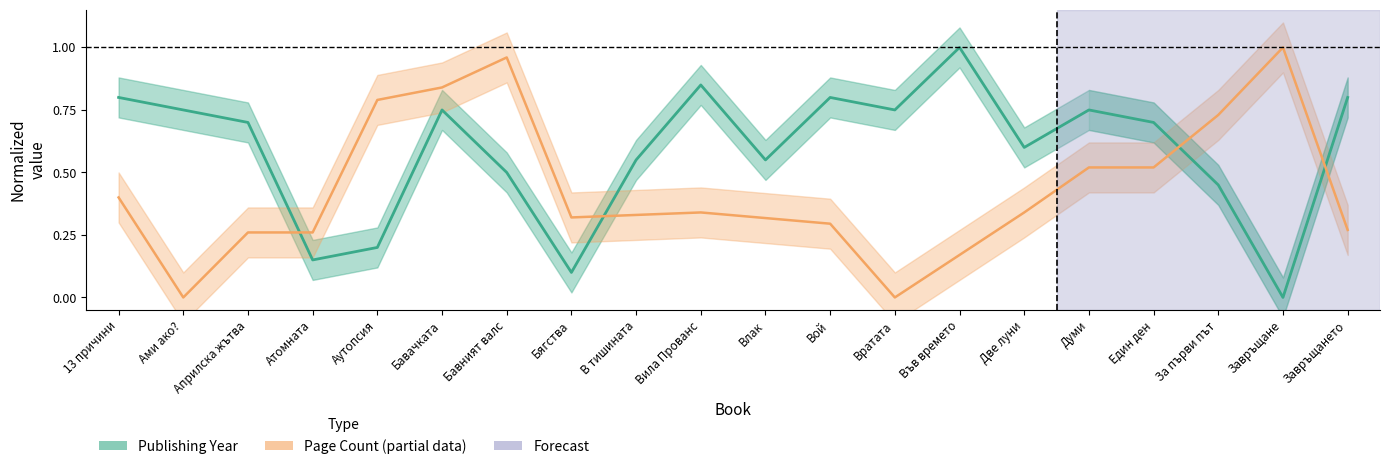

List the labels in order of value, largest first.

Във времето, Вила Прованс, 13 причини, Вой, Завръщането, Ами ако?, Бавачката, Вратата, Думи, Априлска жътва, Един ден, Две луни, В тишината, Влак, Бавният валс, За първи път, Аутопсия, Атомната, Бягства, Завръщане